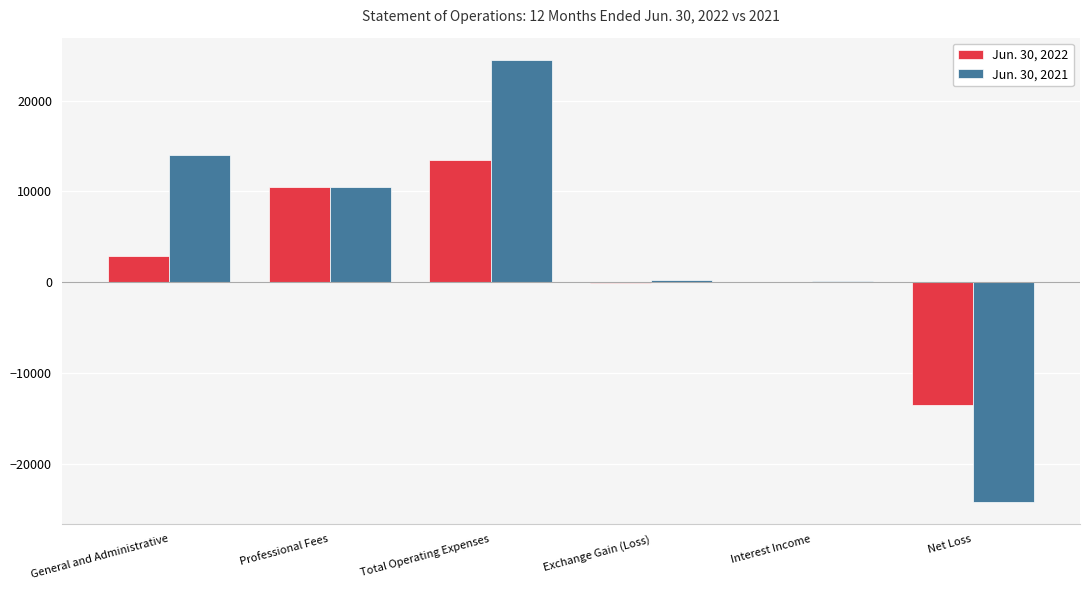

What is the sum of the Jun. 30, 2021 values at General and Administrative and Net Loss?

-10180